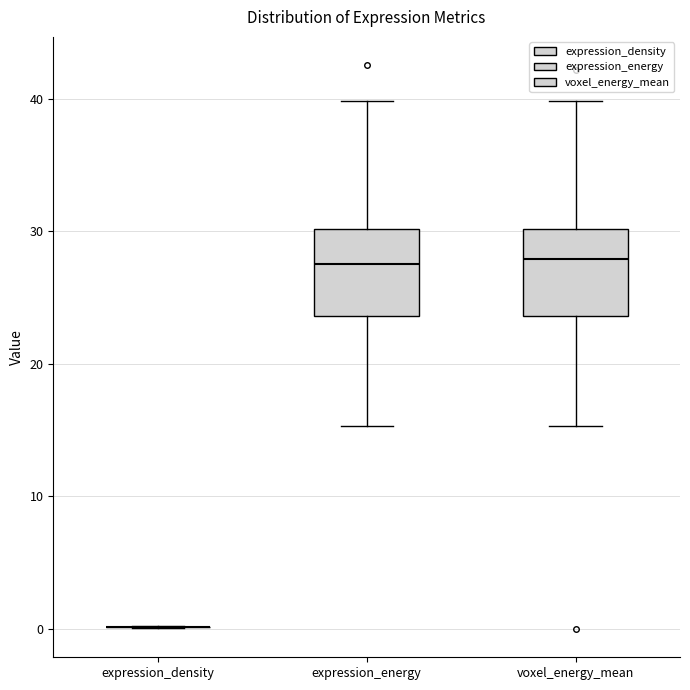

Reading left to right, transcribe this box plot: for each box, give where its median line is, the range the box spans, and where its two whiskers end, as read against the y-axis. The values are not printed on the chart, so give them approximately, as read against the axis.

expression_density: box collapsed to a line at 0, whiskers 0 to 0
expression_energy: median 28, box 24 to 30, whiskers 15 to 40
voxel_energy_mean: median 28, box 24 to 30, whiskers 15 to 40